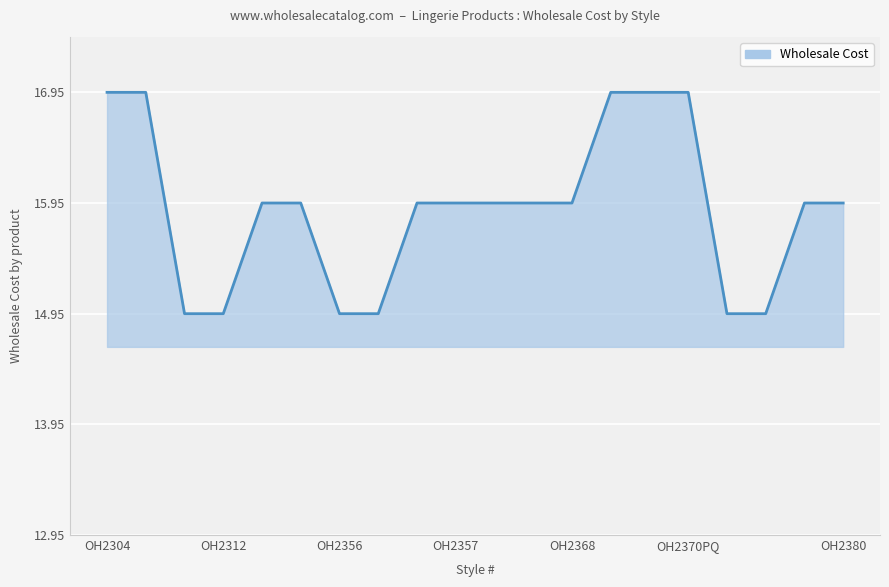

Does the chart display data point markers on the line(s)?

No